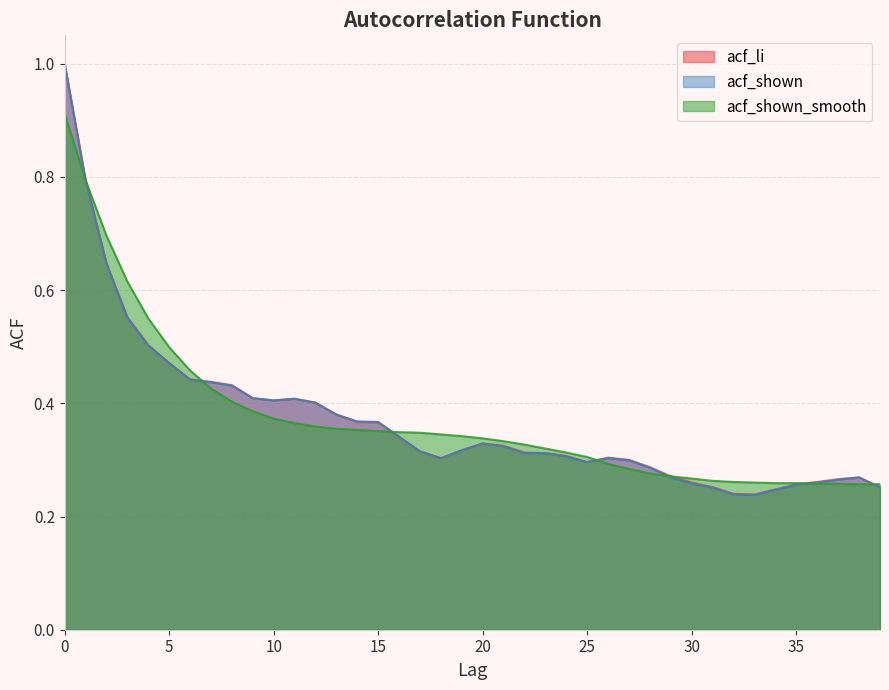

True or false: acf_li and acf_shown cross at least once.

False